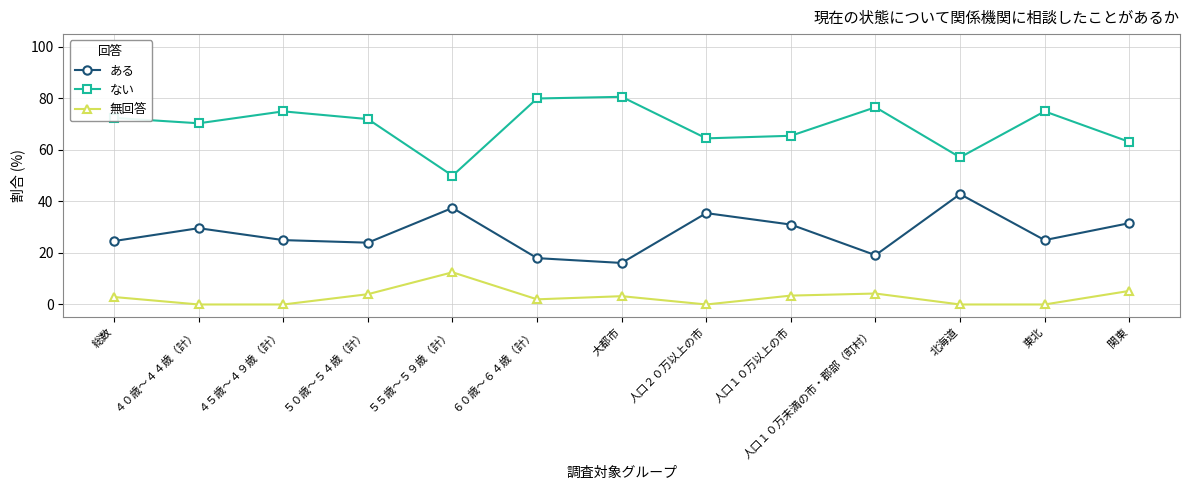

Which series has the widest spread of values?

ない